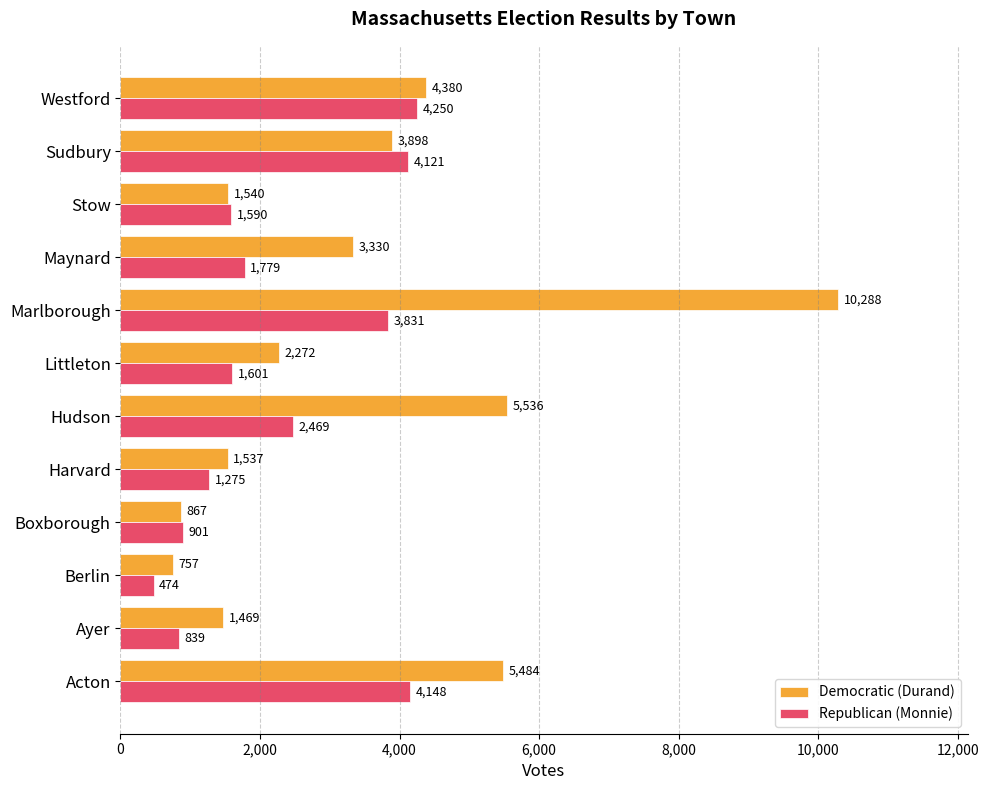

Between Berlin and Littleton, which series saw the biggest shift?

Democratic (Durand)